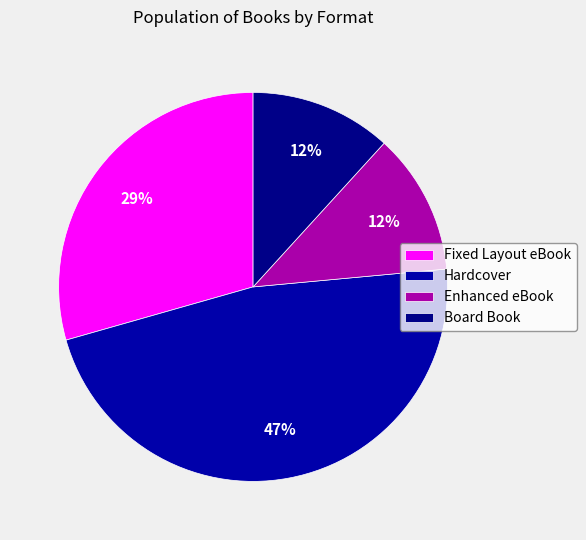

Do Enhanced eBook and Board Book together represent more than half of the pie?

No